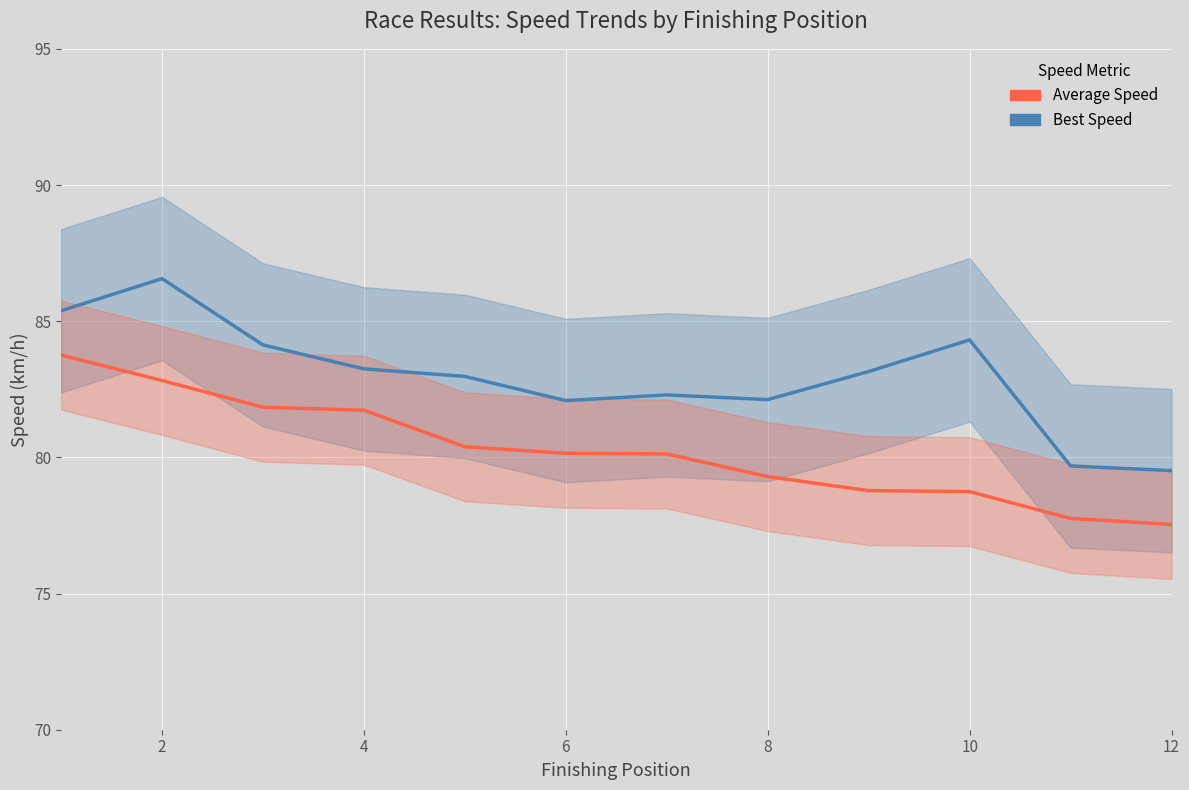

What is the sum of all Average Speed values?

962.9